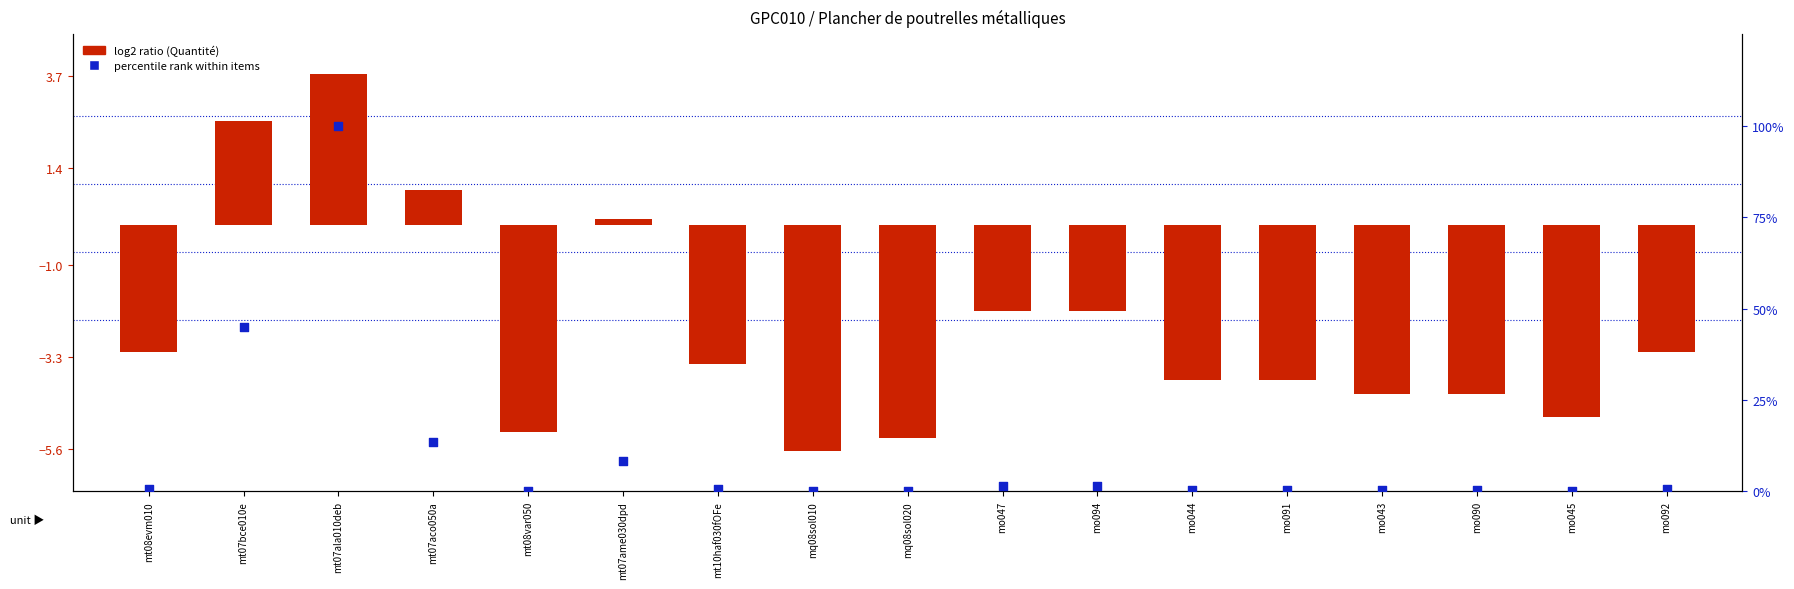

Which series has the widest spread of Y values?

% rank within items